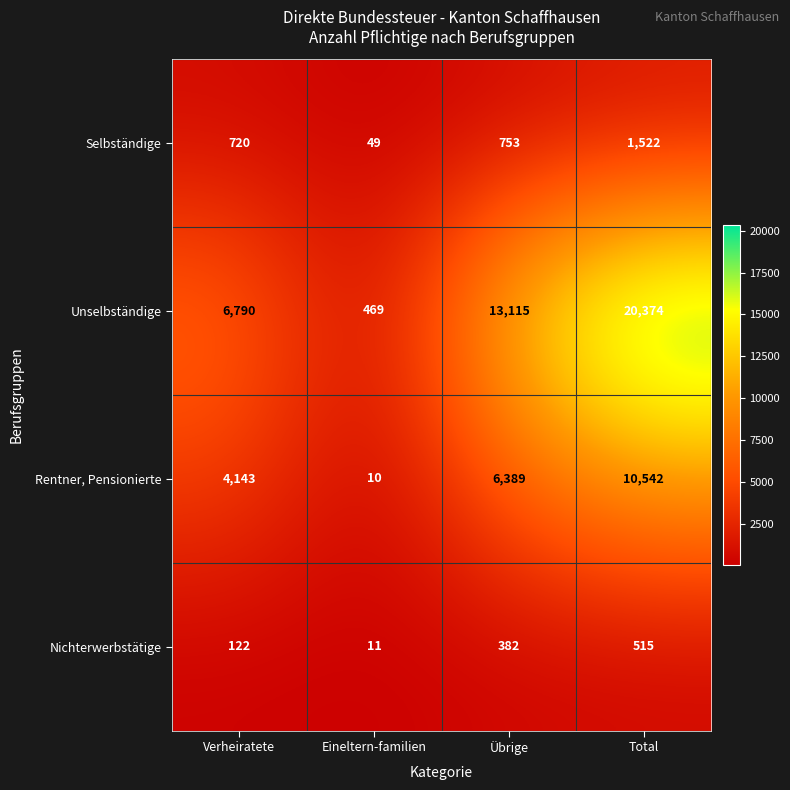

Which series has the largest total across all categories?

Unselbständige